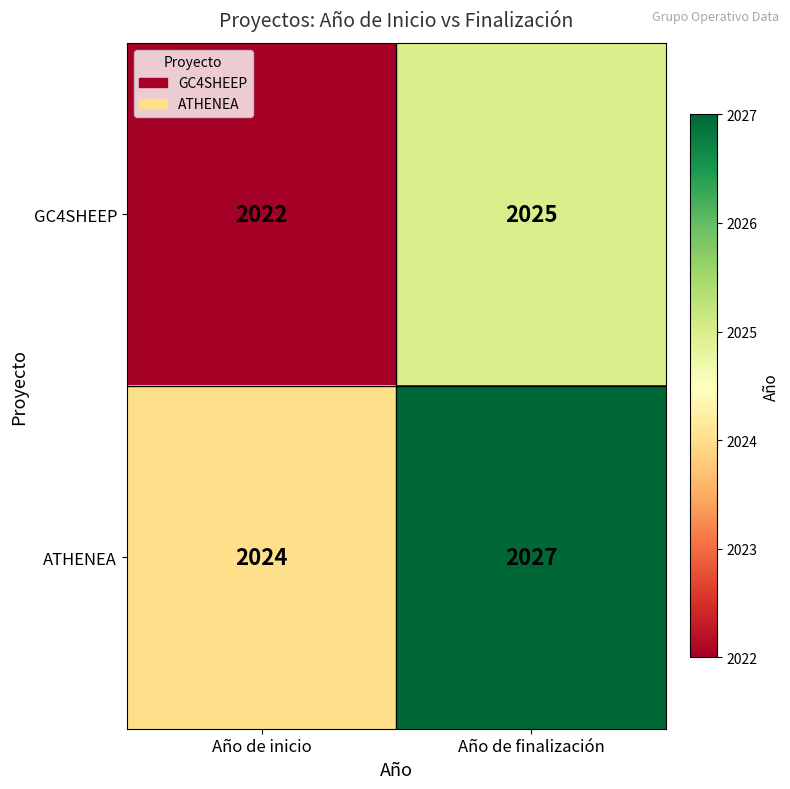

At which category is the sum across all series the highest?

Año de finalización